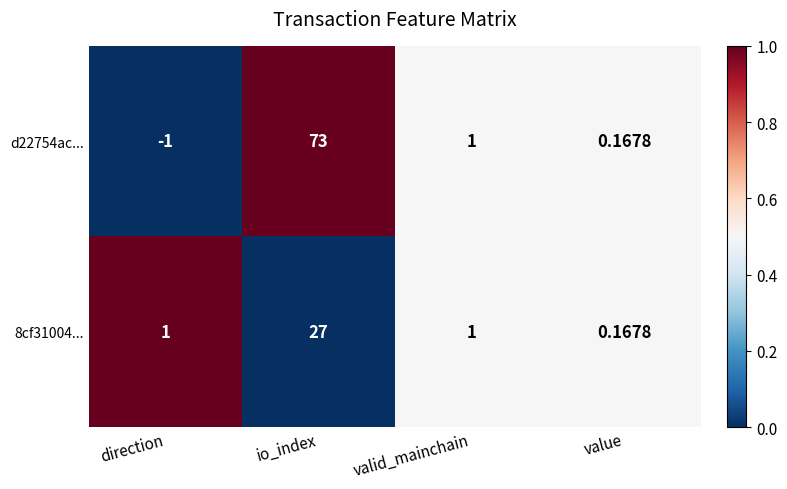

At which category is the sum across all series the highest?

io_index